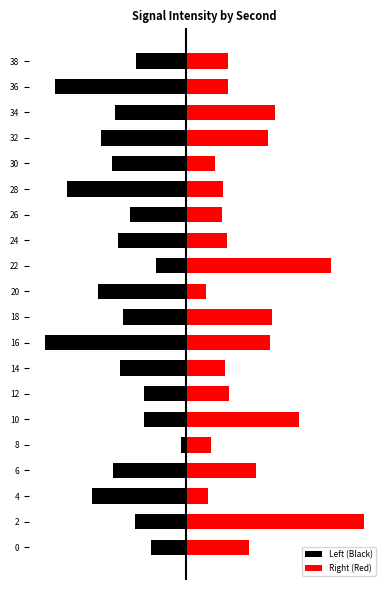

At how many categories does at least one series exceed 22?

2